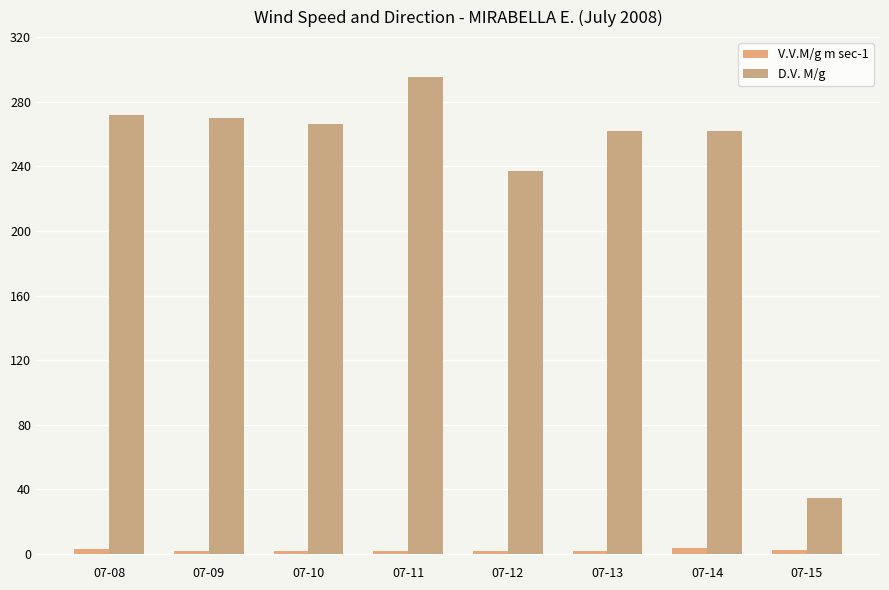

Is it true that V.V.M/g m sec-1 equals 1.1 at 07-09?

False